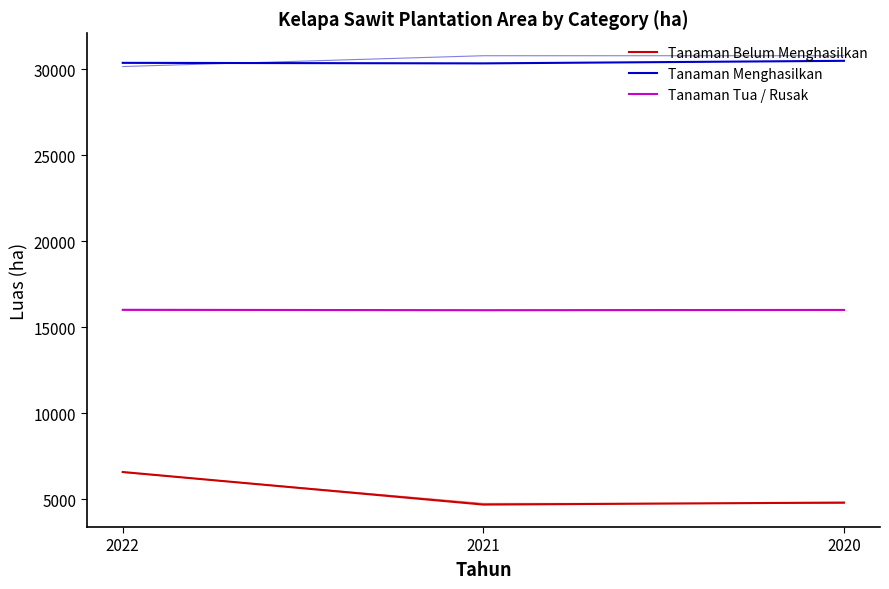

Rank the series at 2021 from lowest to highest value.

Tanaman Belum Menghasilkan, Tanaman Tua / Rusak, Tanaman Menghasilkan